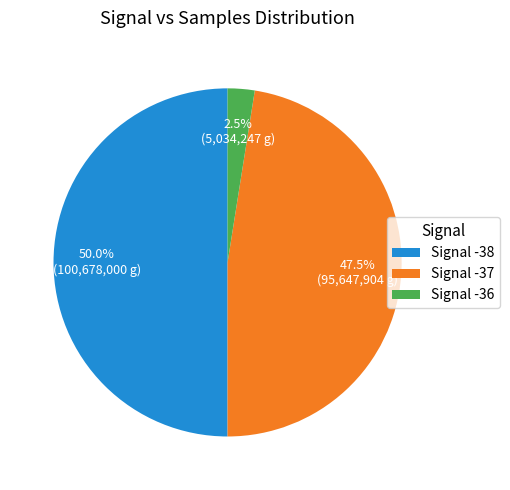

Combined, what portion of the pie is Signal -36 and Signal -37?

50.0%